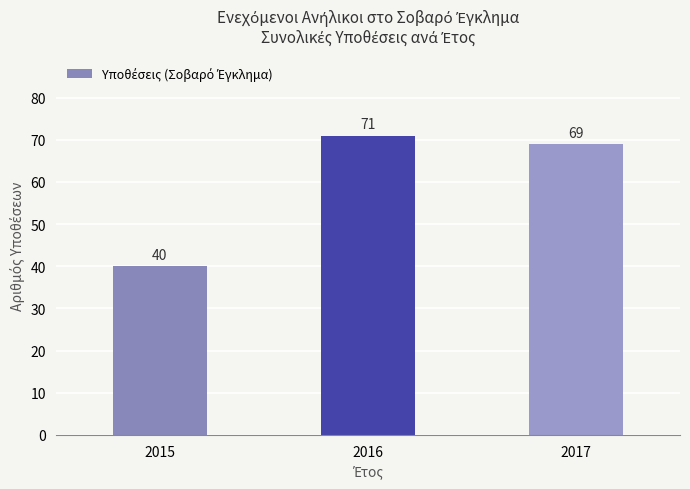

Does the chart contain stacked bars?

No